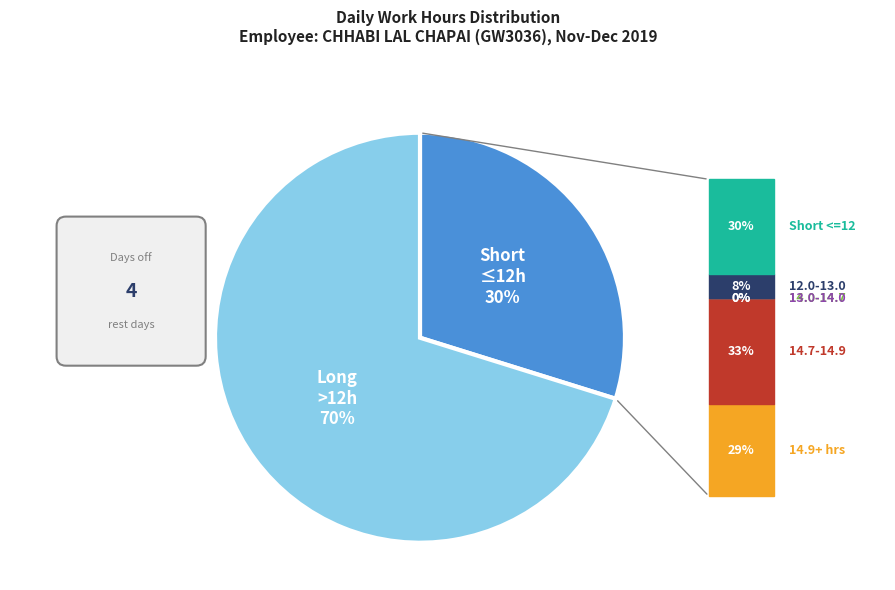

To the nearest percent, what is the average slice percentage?

50%